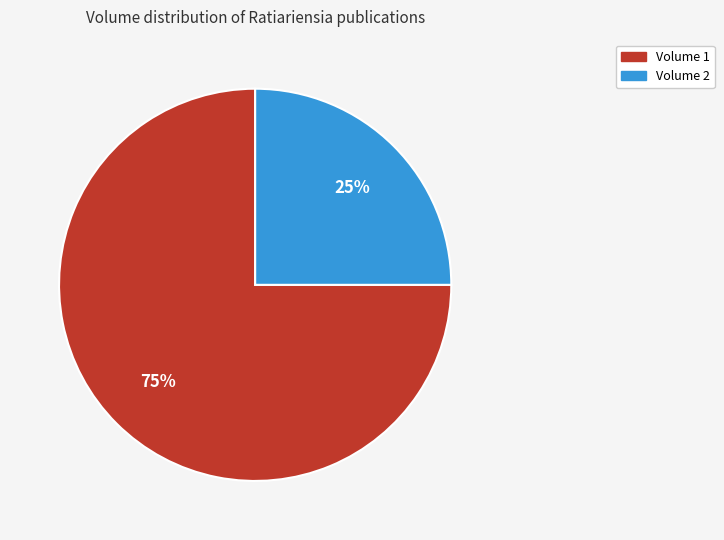

To the nearest percent, what is the average slice percentage?

50%